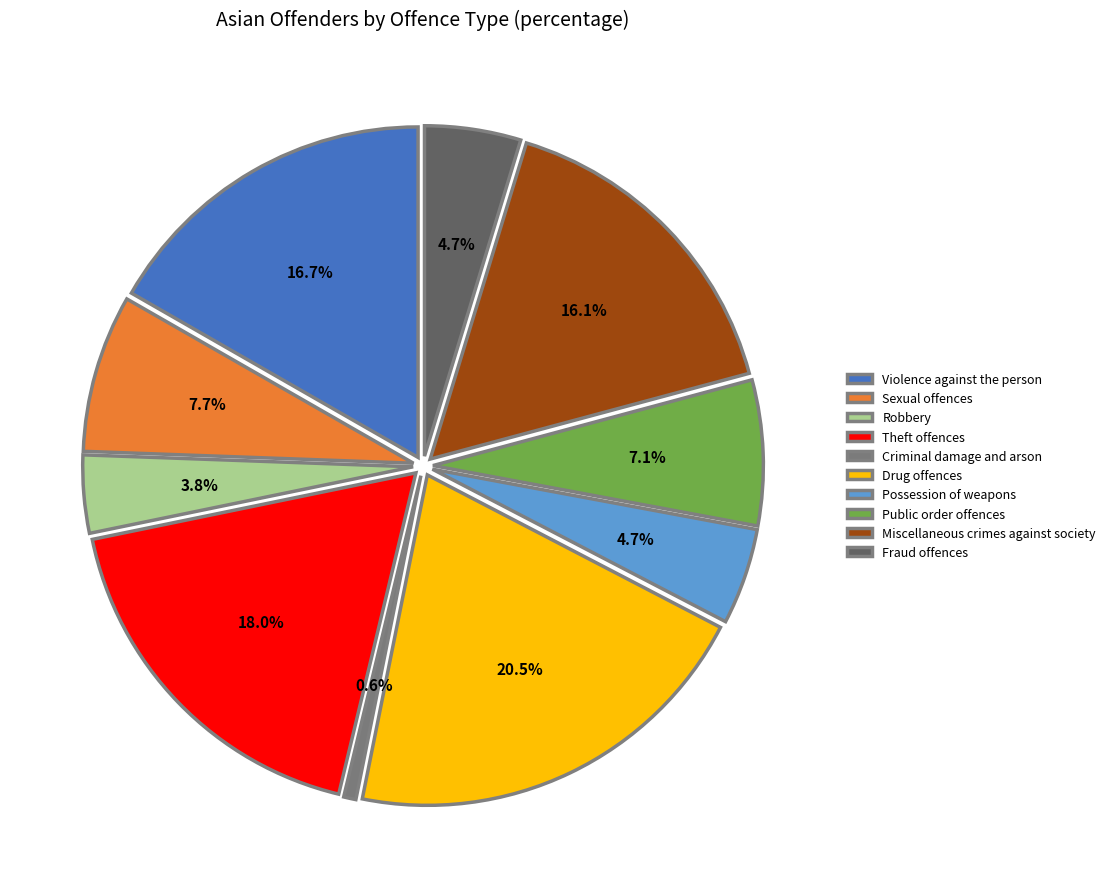

To the nearest percent, what percentage of the pie is Public order offences?

7%